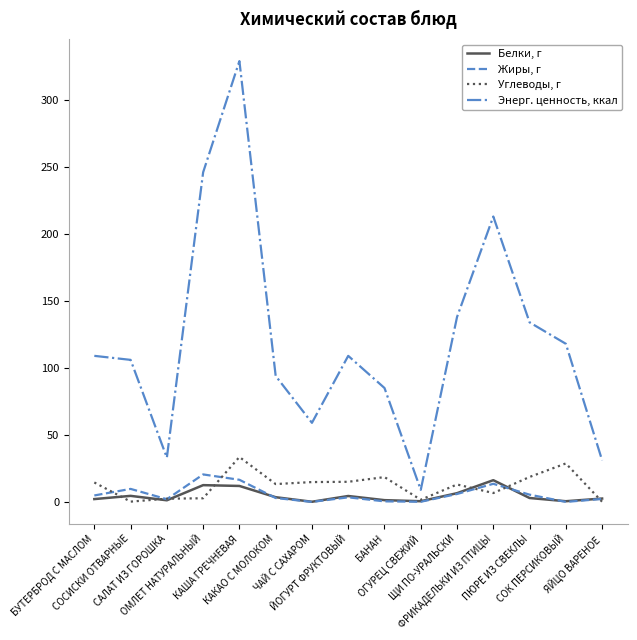

True or false: Энерг. ценность, ккал has a value of 33.0 at САЛАТ ИЗ ГОРОШКА.

True